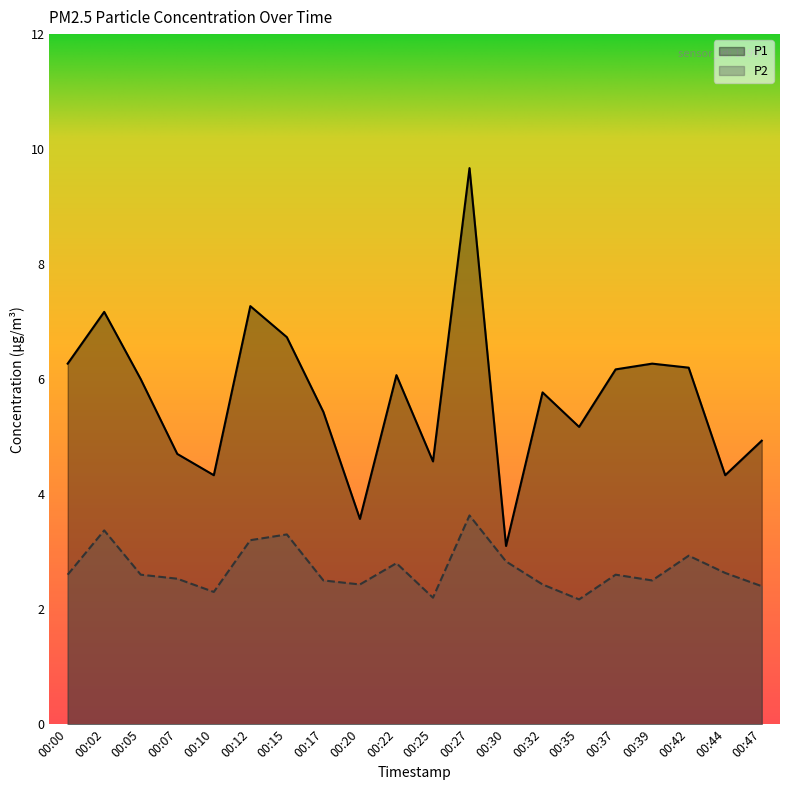

Reading right to left, extract all data points from this chart.

P1: 00:47=4.9	00:44=4.3	00:42=6.2	00:39=6.3	00:37=6.2	00:35=5.2	00:32=5.8	00:30=3.1	00:27=9.7	00:25=4.6	00:22=6.1	00:20=3.6	00:17=5.4	00:15=6.7	00:12=7.3	00:10=4.3	00:07=4.7	00:05=6.0	00:02=7.2	00:00=6.3
P2: 00:47=2.4	00:44=2.6	00:42=2.9	00:39=2.5	00:37=2.6	00:35=2.2	00:32=2.4	00:30=2.8	00:27=3.6	00:25=2.2	00:22=2.8	00:20=2.4	00:17=2.5	00:15=3.3	00:12=3.2	00:10=2.3	00:07=2.5	00:05=2.6	00:02=3.4	00:00=2.6